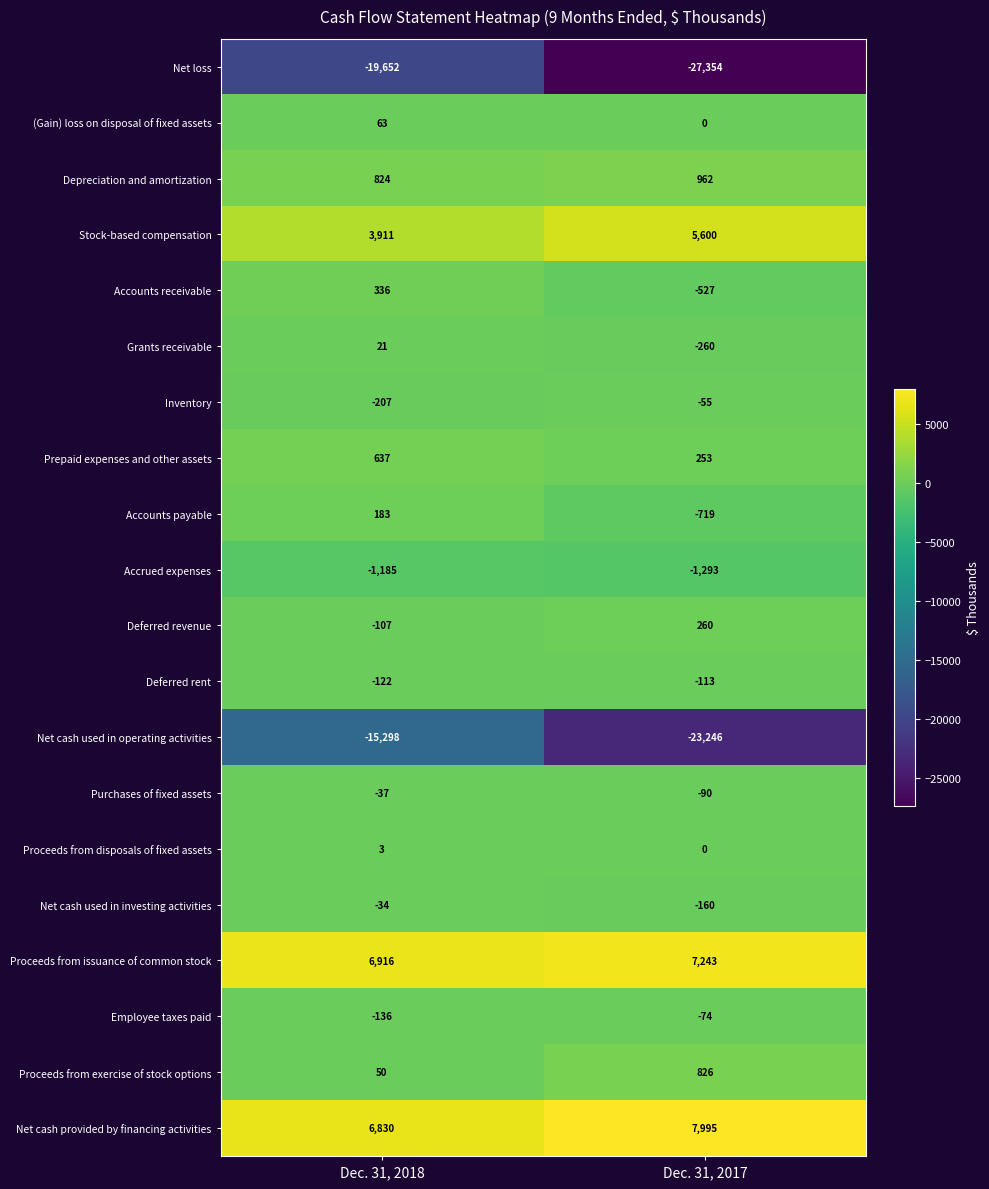

What is the sum of the Accounts payable values at Dec. 31, 2017 and Dec. 31, 2018?

-536